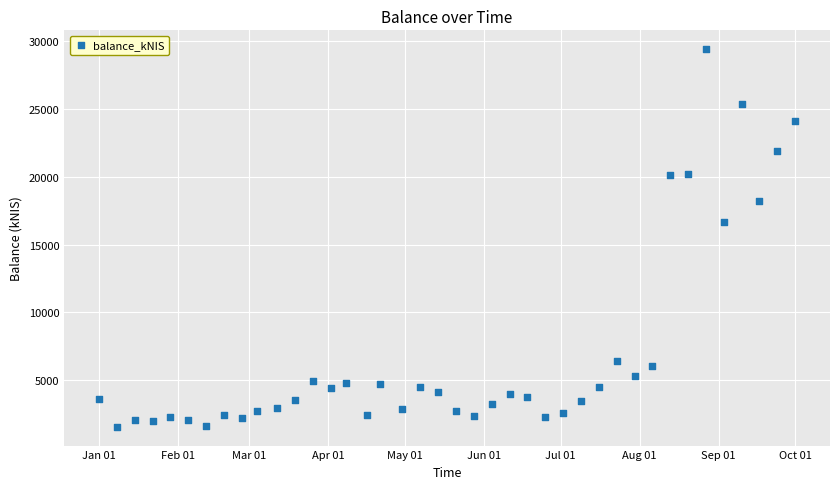

What is the range of X values (max minus min)?

273.0